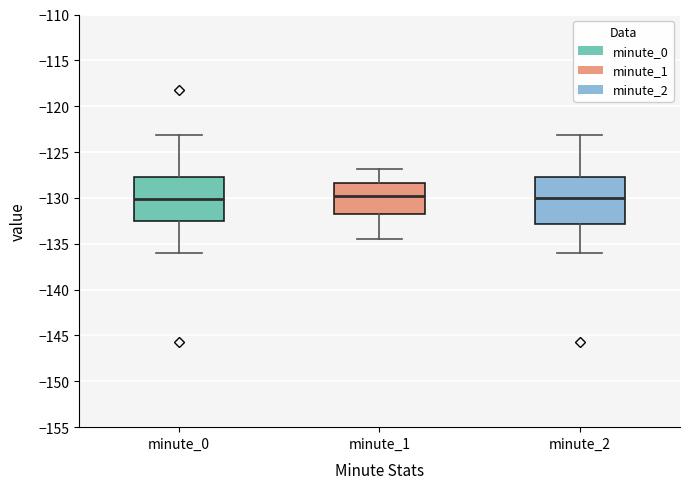

Reading left to right, transcribe this box plot: for each box, give where its median line is, the range the box spans, and where its two whiskers end, as read against the y-axis. The values are not printed on the chart, so give them approximately, as read against the axis.

minute_0: median -130.0, box -132.5 to -127.5, whiskers -136.0 to -123.0
minute_1: median -130.0, box -132.0 to -128.5, whiskers -134.5 to -127.0
minute_2: median -130.0, box -133.0 to -127.5, whiskers -136.0 to -123.0